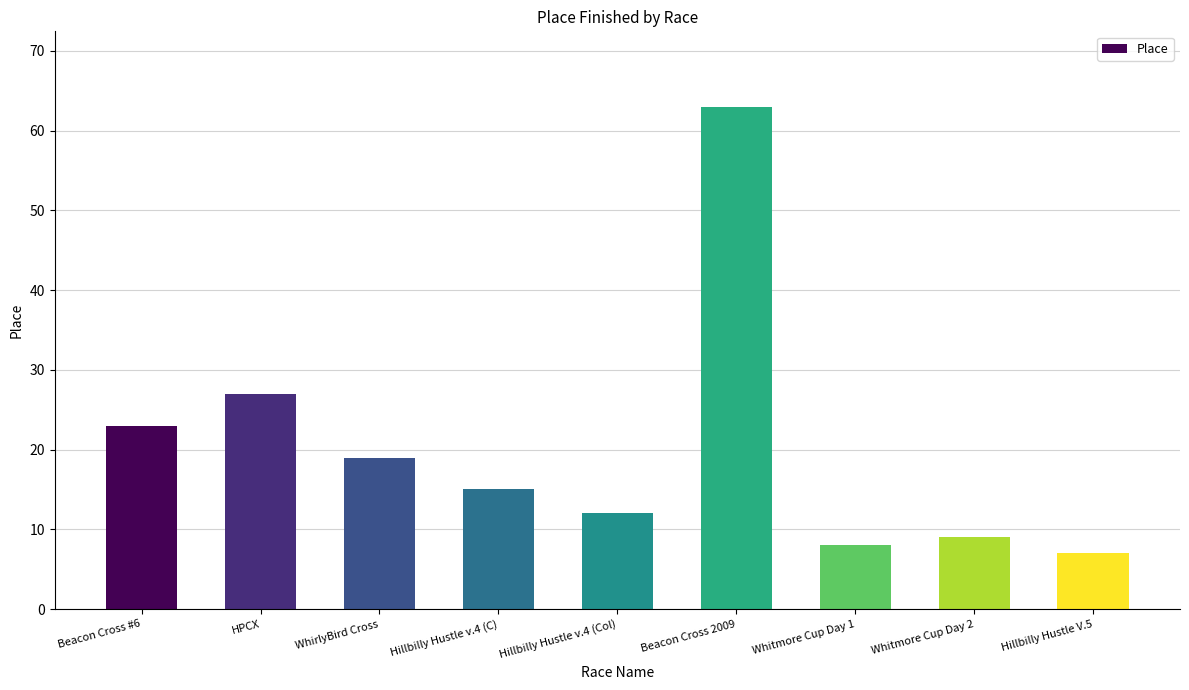

Reading left to right, what are all the values shown in this chart?

23	27	19	15	12	63	8	9	7